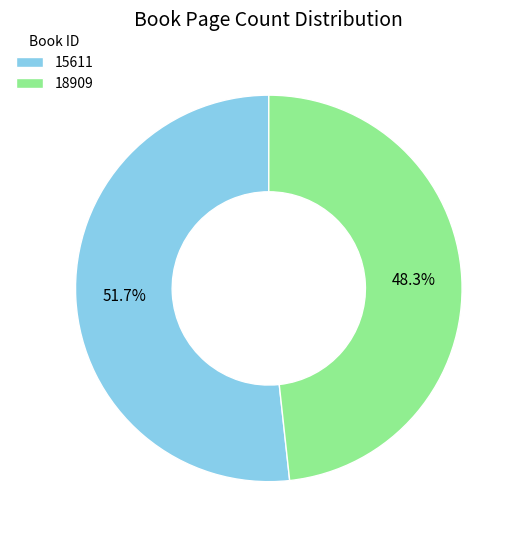

What percentage is the 15611 slice, to the nearest percent?

52%